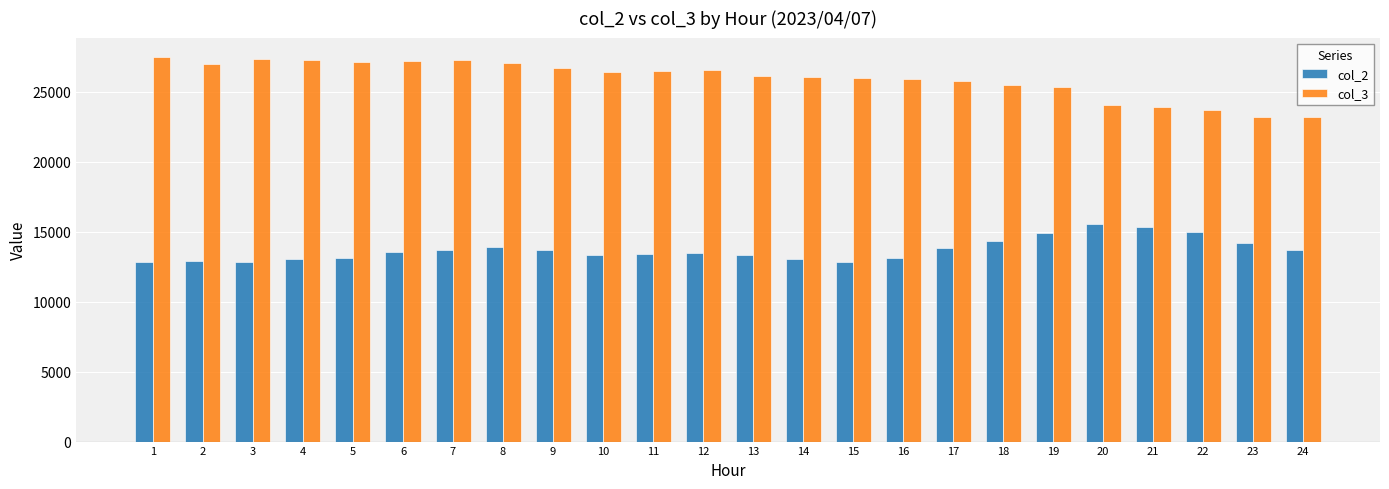

List the series in order of their overall mean, lowest first.

col_2, col_3